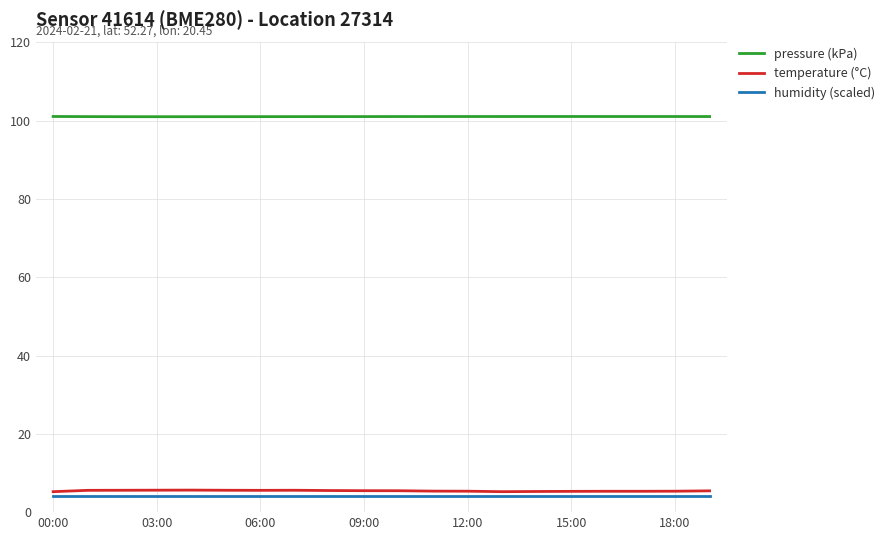

True or false: pressure (kPa) and humidity (scaled) intersect in this chart.

False